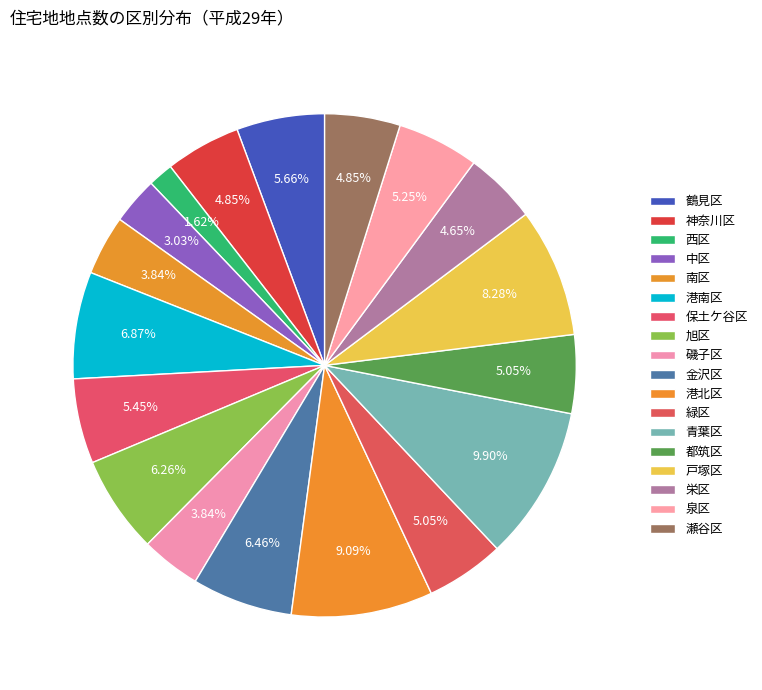

How many slices are in this pie chart?

18